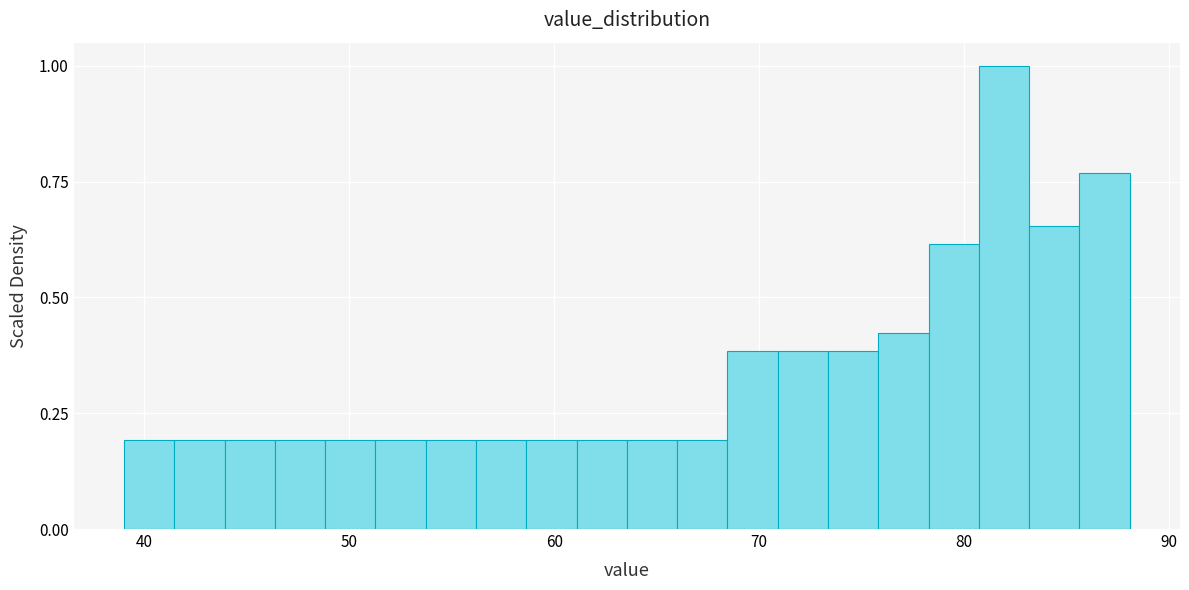

Around what value on the x-axis is the tallest bar? Give the approximate position of its centre, as read against the axis.

82